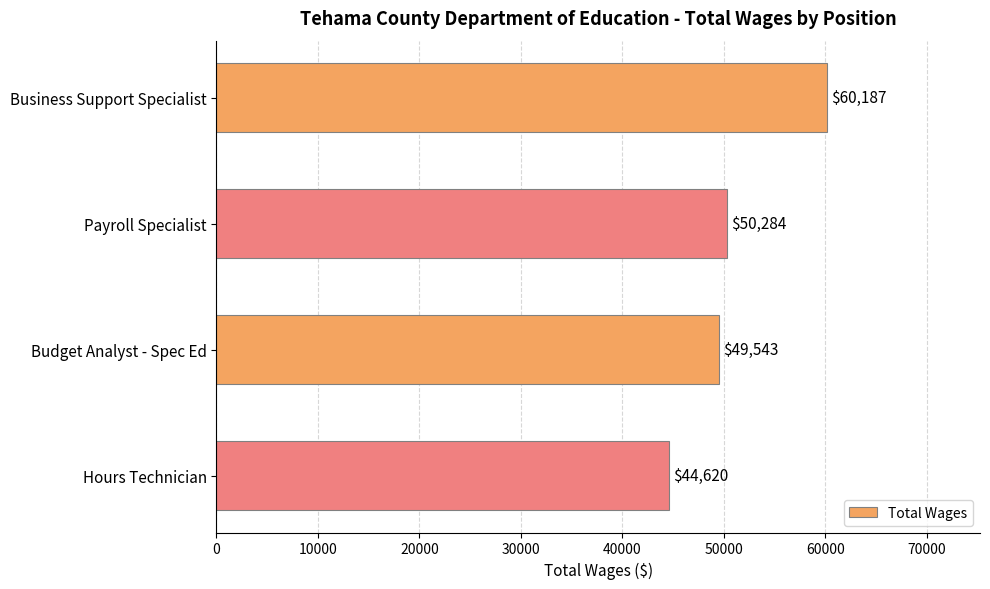

What is the ratio of the value at Budget Analyst - Spec Ed to the value at Business Support Specialist?

0.8